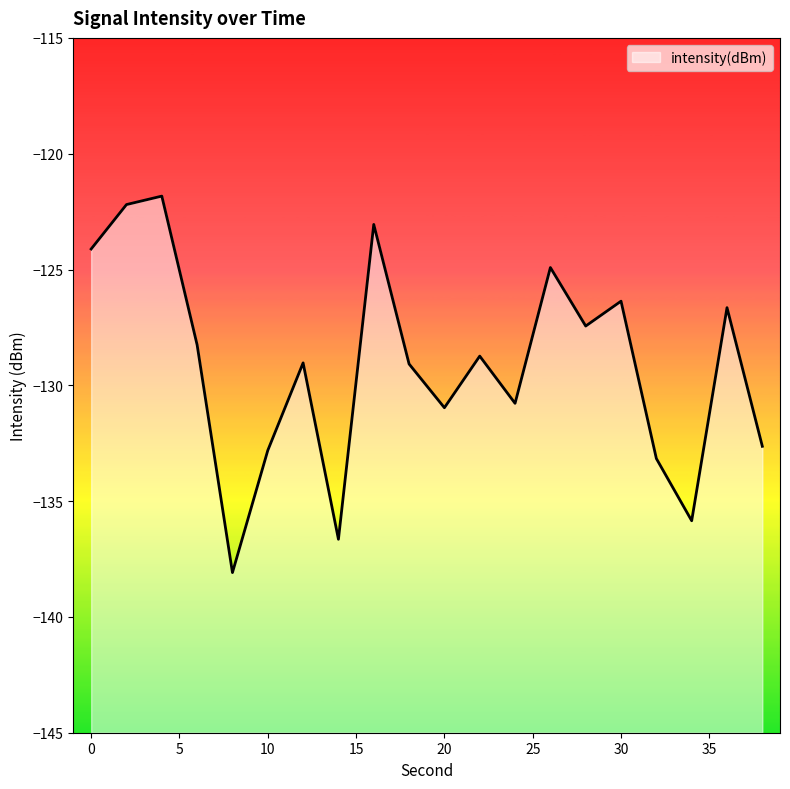

List the labels in order of value, largest first.

4, 2, 16, 0, 26, 30, 36, 28, 6, 22, 12, 18, 24, 20, 38, 10, 32, 34, 14, 8